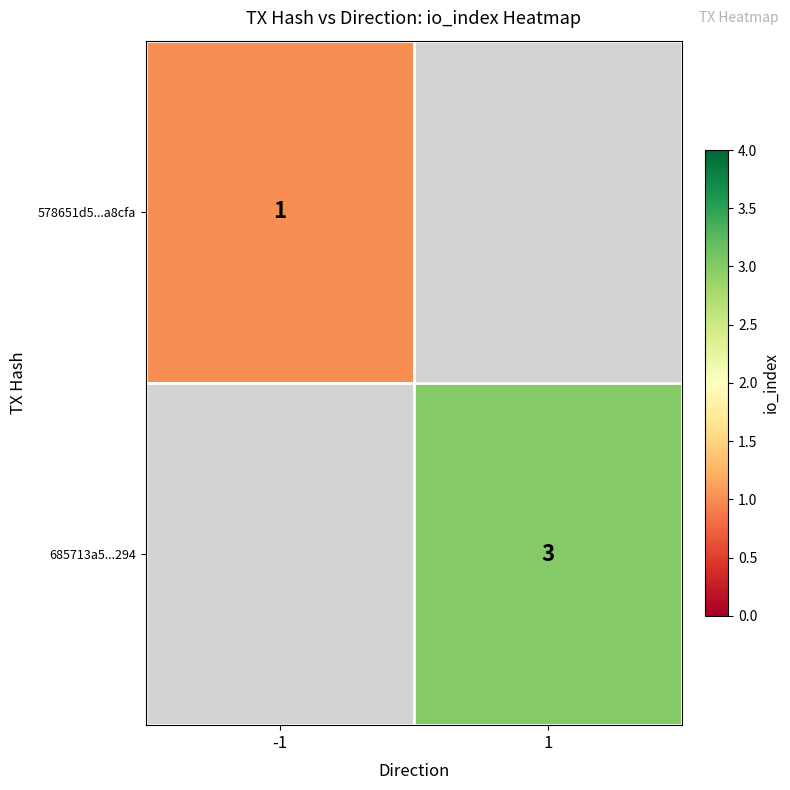

How many series are shown in this chart?

2